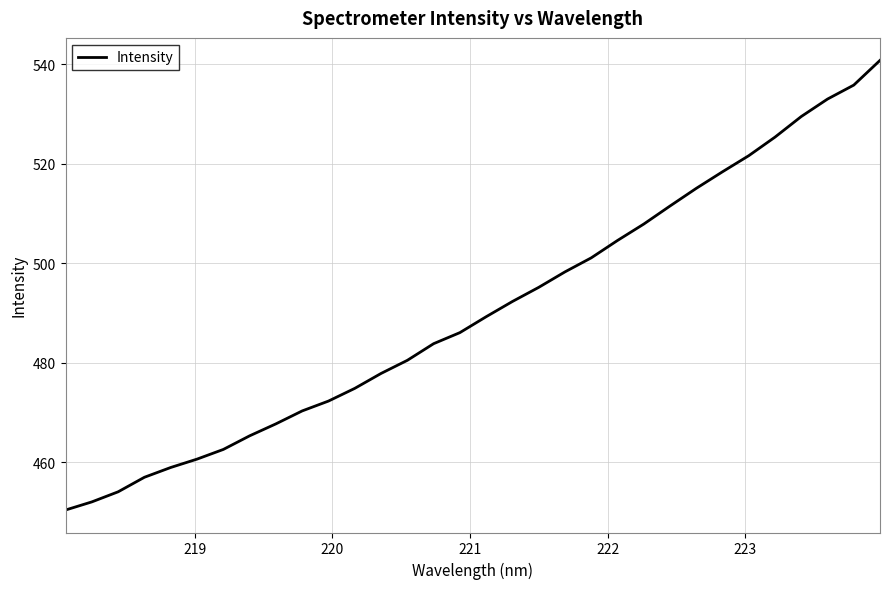

What is the smallest value displayed?

450.4